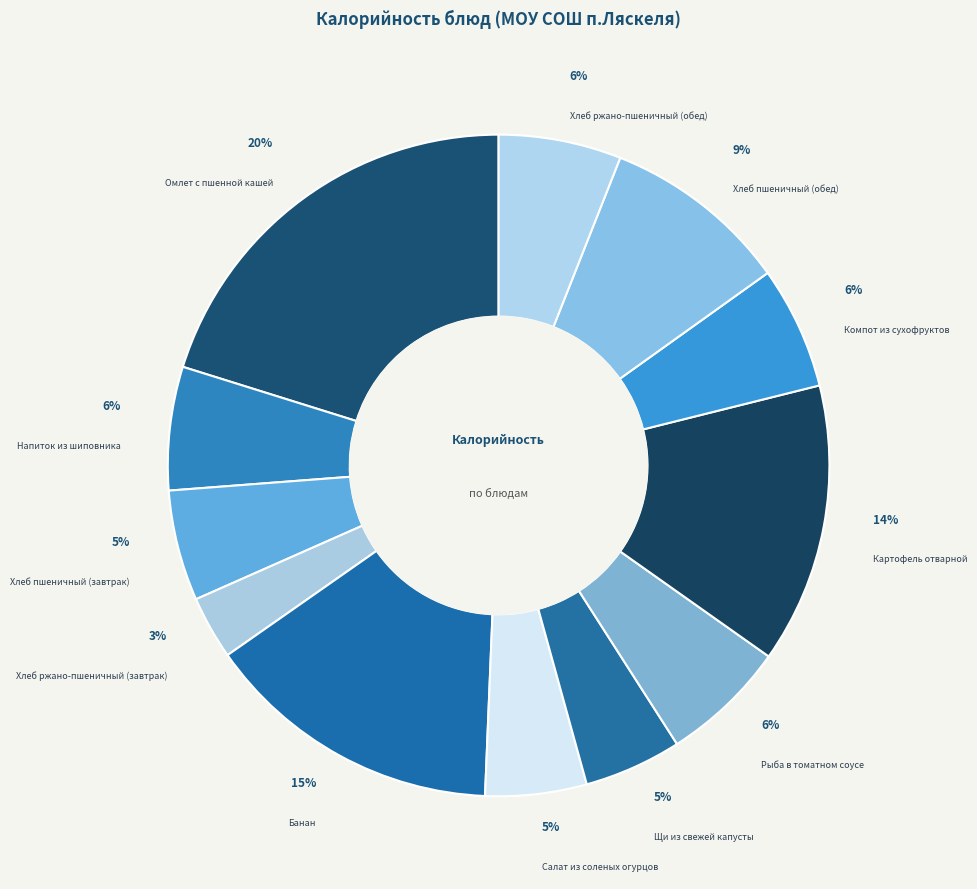

How many slices are in this pie chart?

12